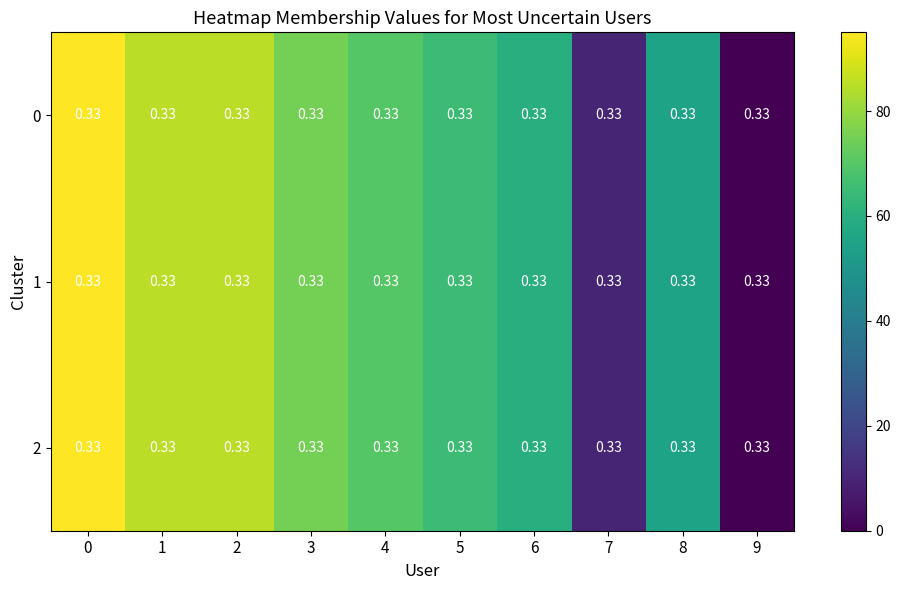

What is the approximate value of 0 at 3, to the nearest 10?

80